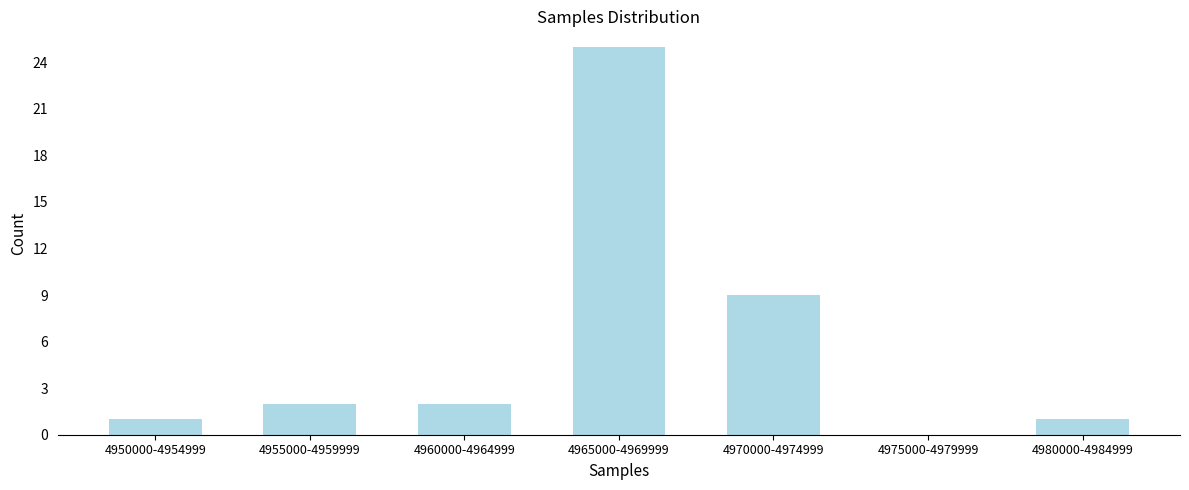

Reading right to left, list all the values displayed in this chart.

4980000-4984999=1	4975000-4979999=0	4970000-4974999=9	4965000-4969999=25	4960000-4964999=2	4955000-4959999=2	4950000-4954999=1